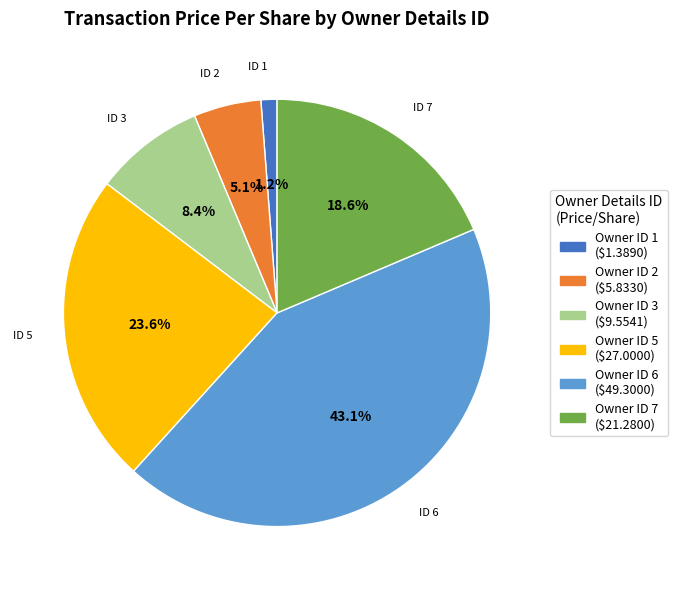

Is there any slice that represents more than half of the pie?

No